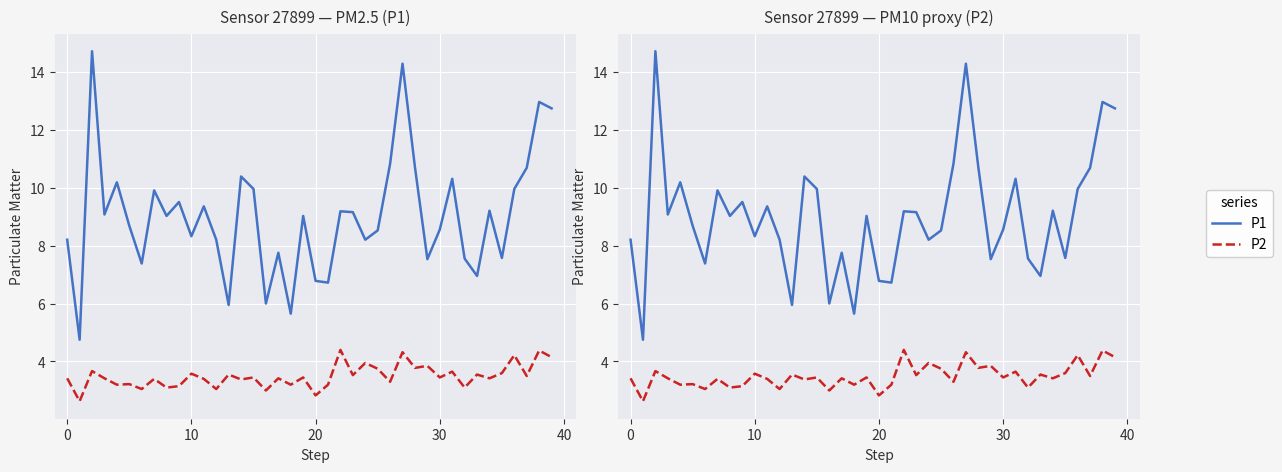

What is the label of the 28th point from the right?

12